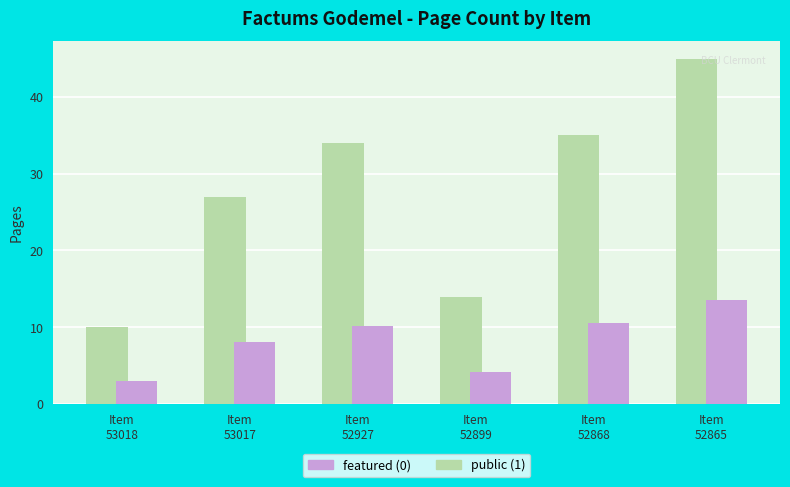

What is the minimum value shown in the chart?

3.0